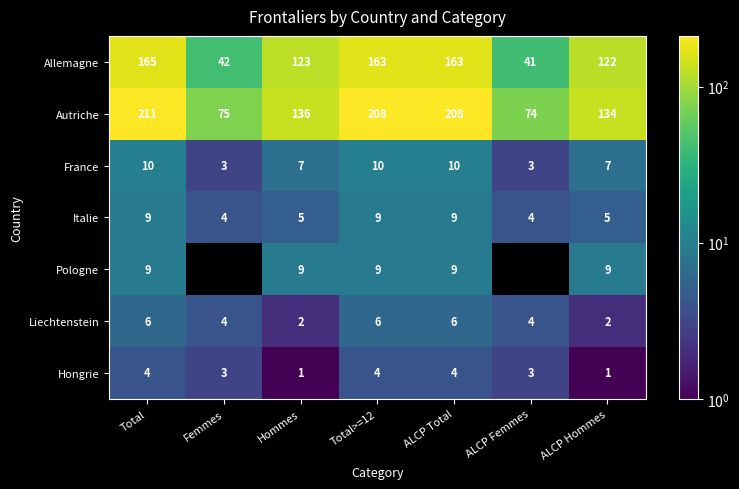

The value of Italie at Total>=12 is 9. True or false?

True